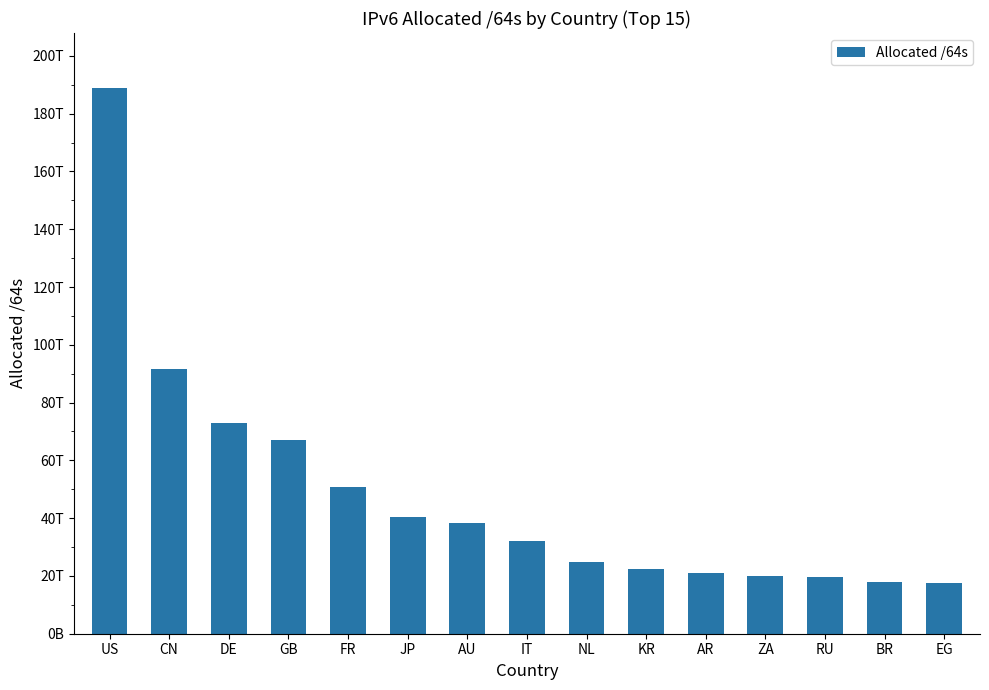

What is the label of the 14th bar from the right?

CN